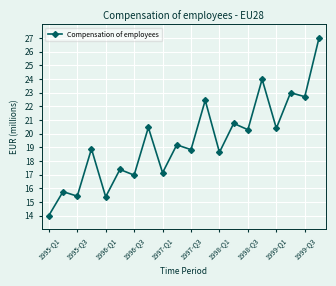

True or false: there are more than 0 points higher than both neighbors.

True